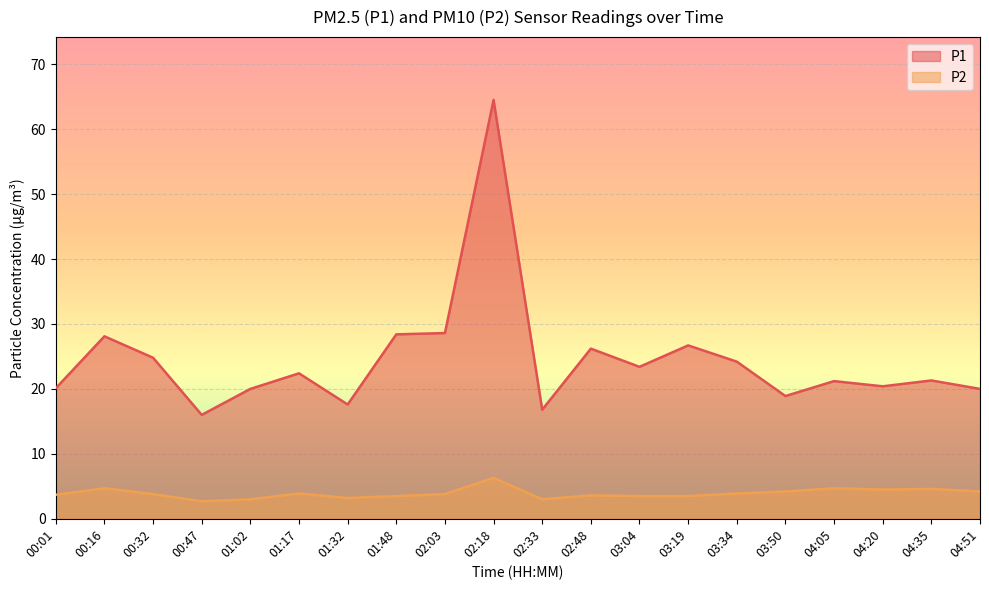

Which category has the highest value in the P1 series?

02:18